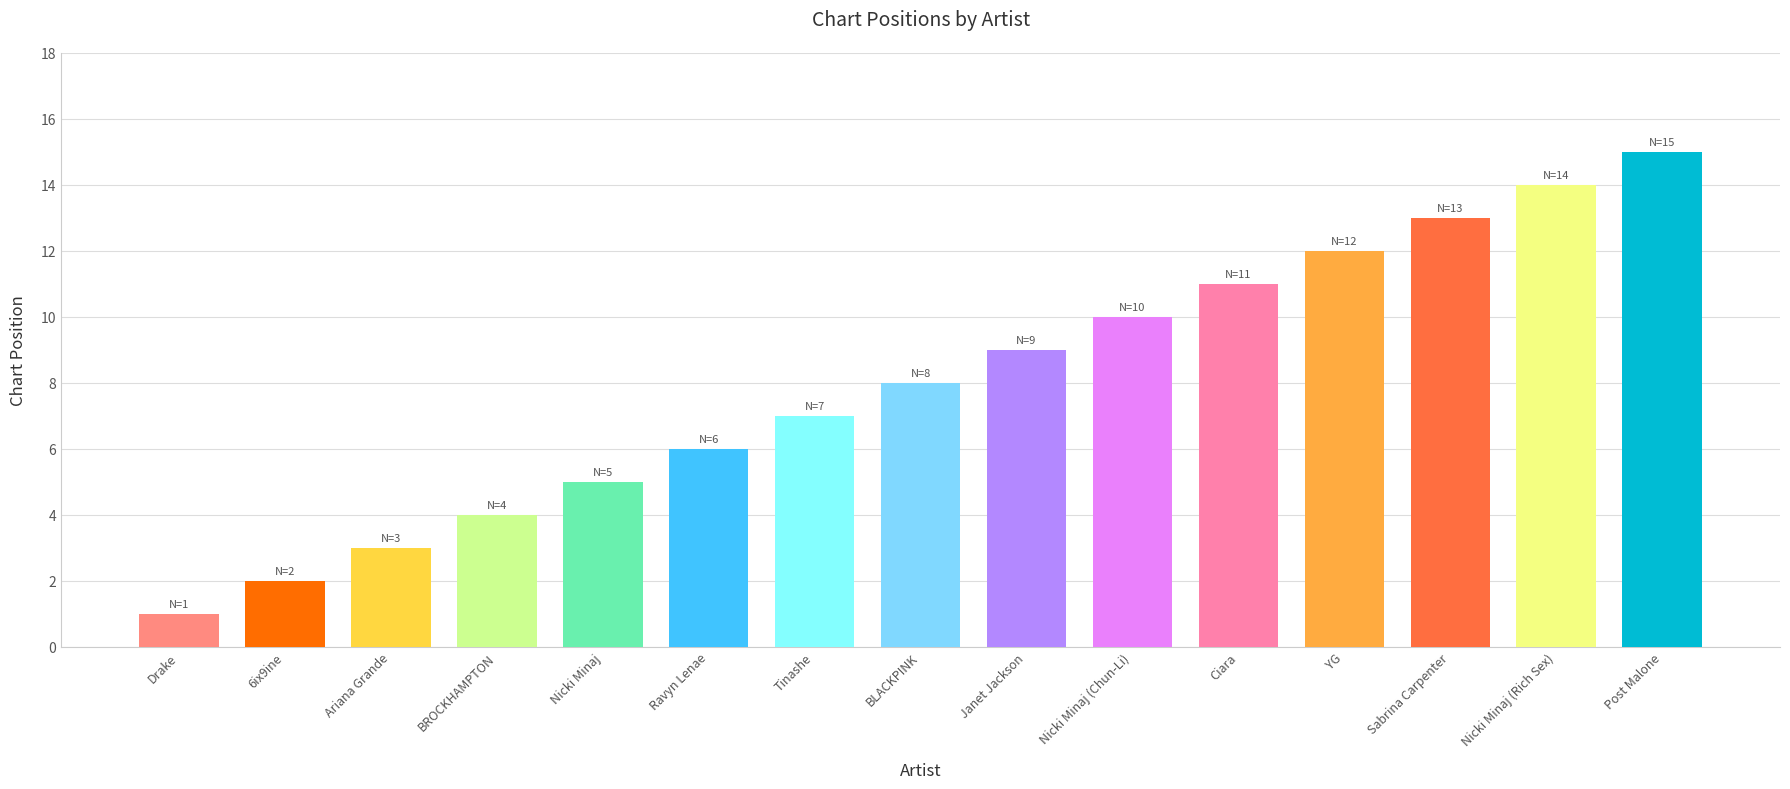

What is the greatest value displayed?

15